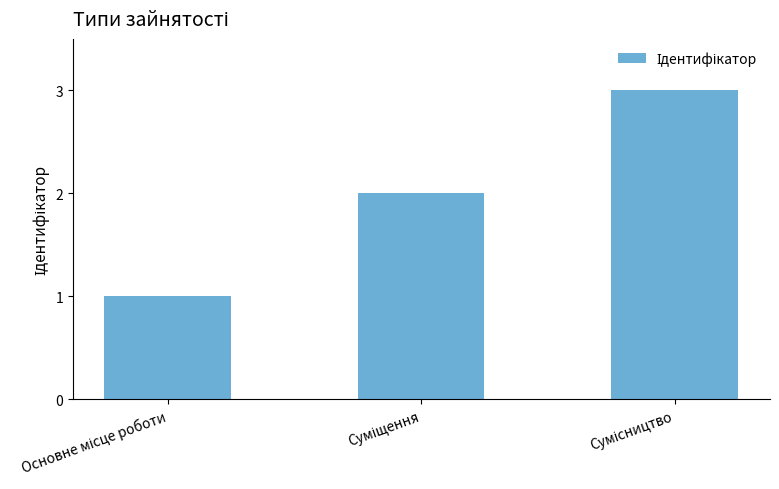

What is the sum of all values?

6